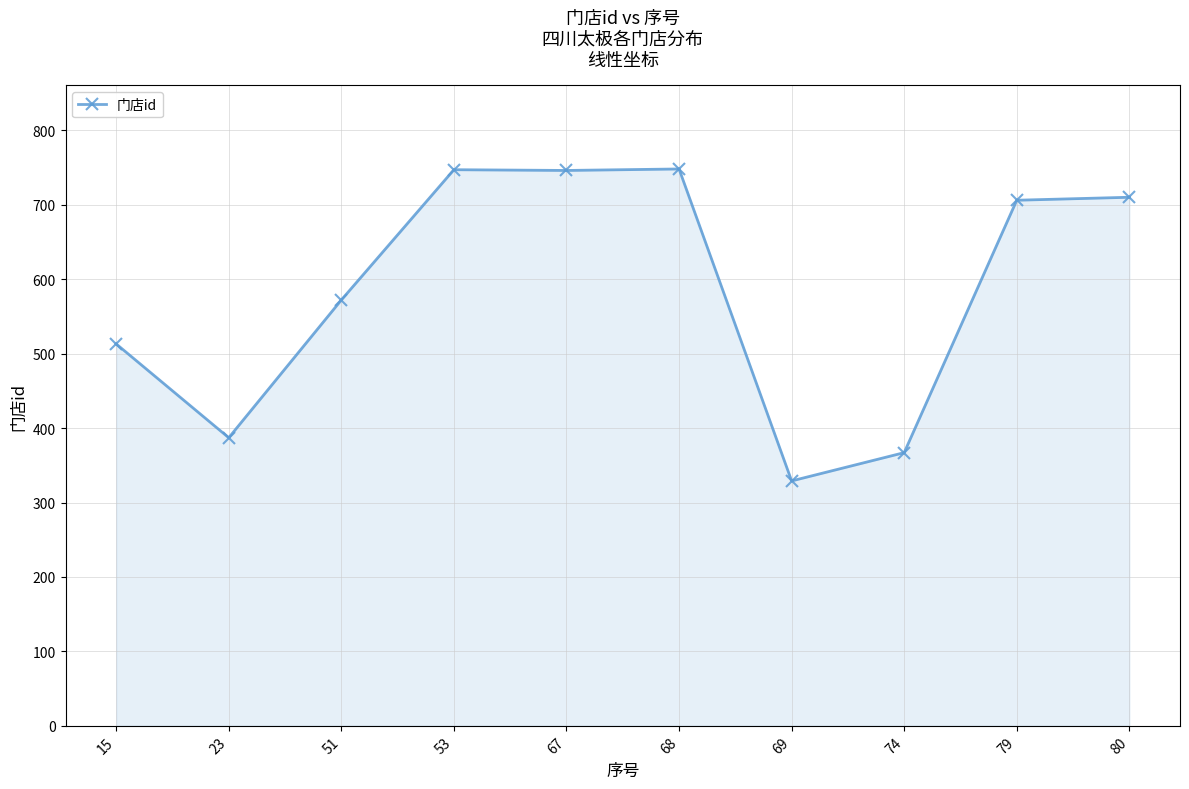

Which has a higher value, 79 or 15?

79